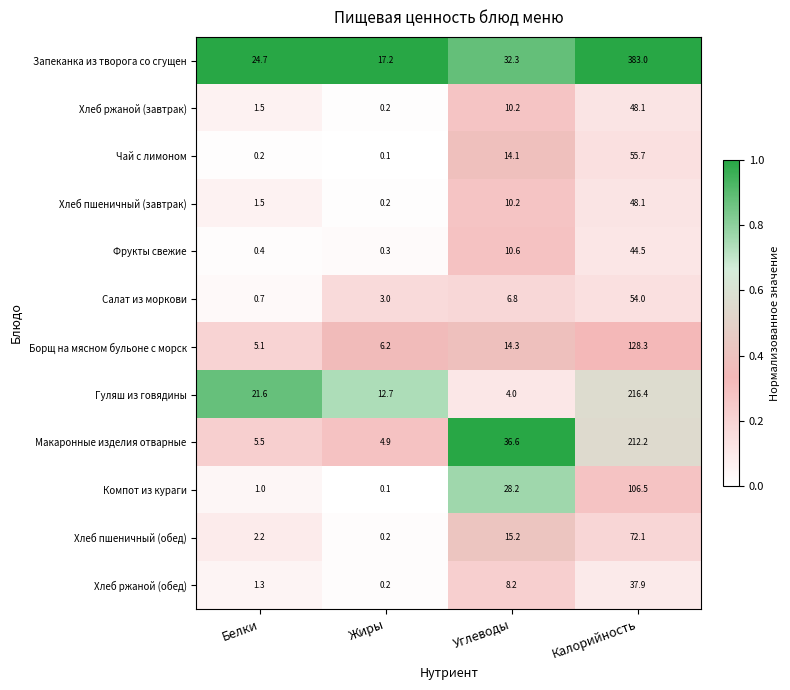

What is the difference between the highest and lowest values at Белки?

24.5